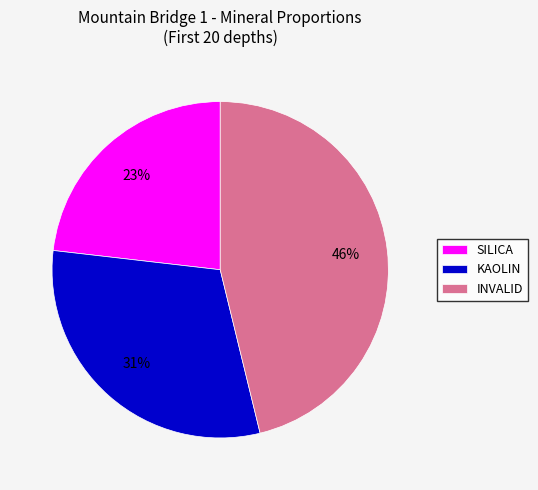

Combined, do KAOLIN and INVALID account for over 50%?

Yes